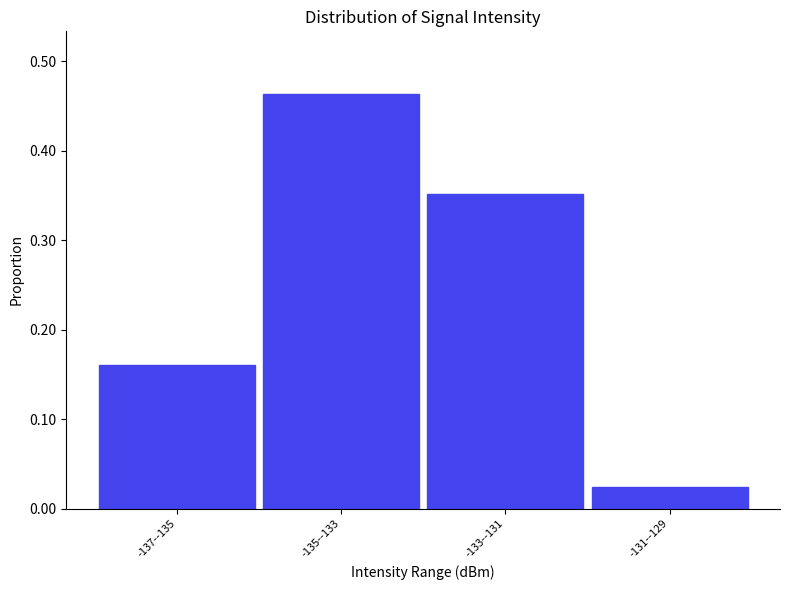

The value at -135--133 is 0.3. True or false?

False